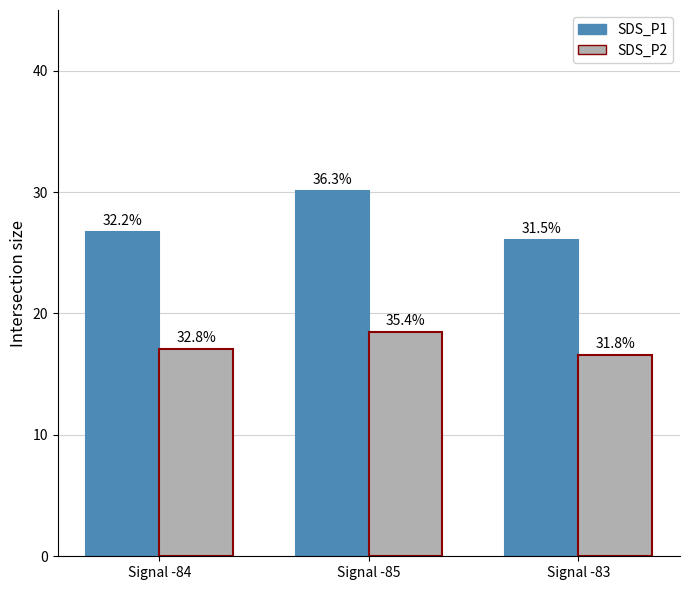

What is the maximum value for SDS_P1?

30.1